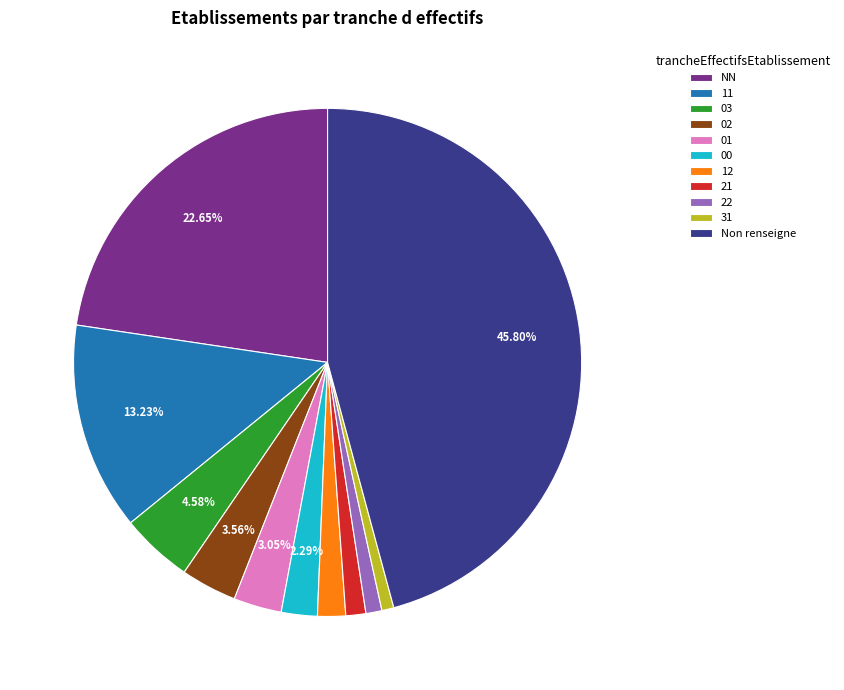

To the nearest percent, what percentage of the pie is 11?

13%